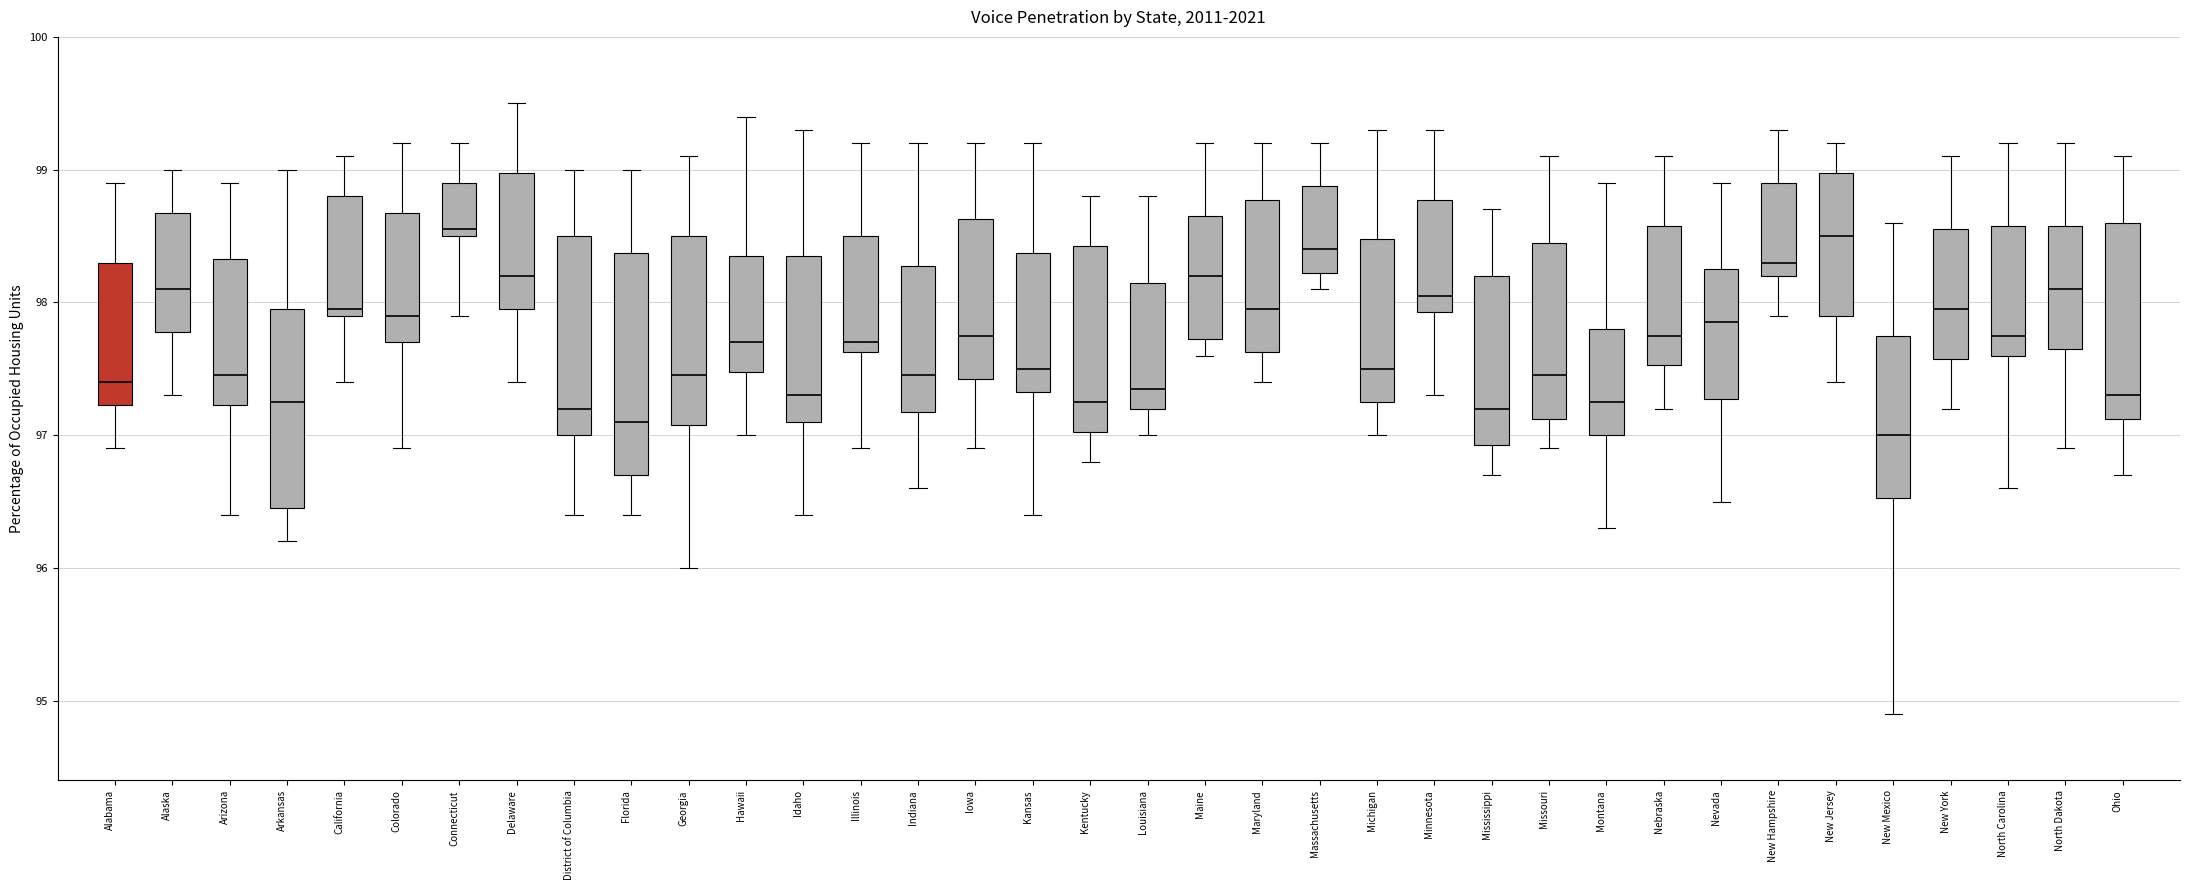

Where does the upper whisker of the box for Mississippi end on the y-axis? The values are not printed on the chart, so give them approximately, as read against the axis.

98.7